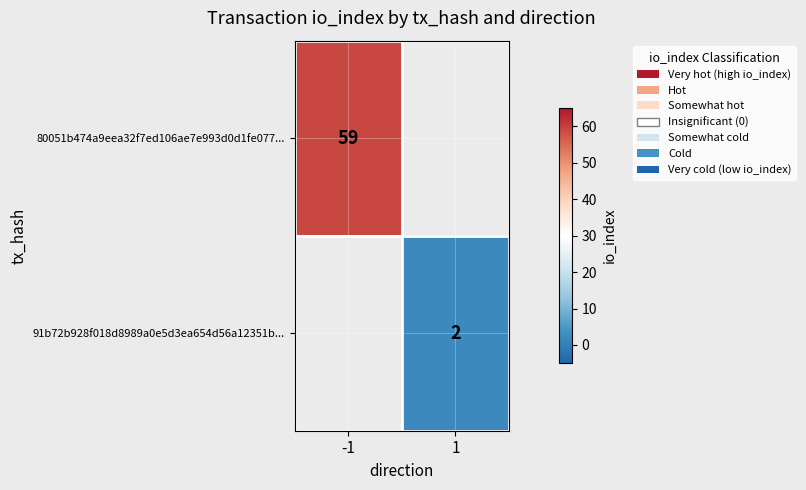

Is the value of 80051b474a9eea32f7ed106ae7e993d0d1fe077... at -1 greater than the value of 91b72b928f018d8989a0e5d3ea654d56a12351b... at 1?

Yes